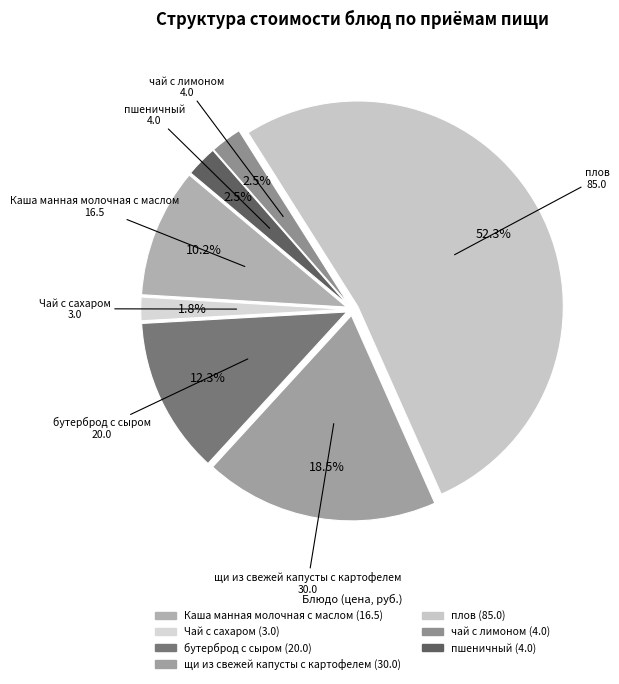

How much of the chart is everything except Чай с сахаром?

98.2%